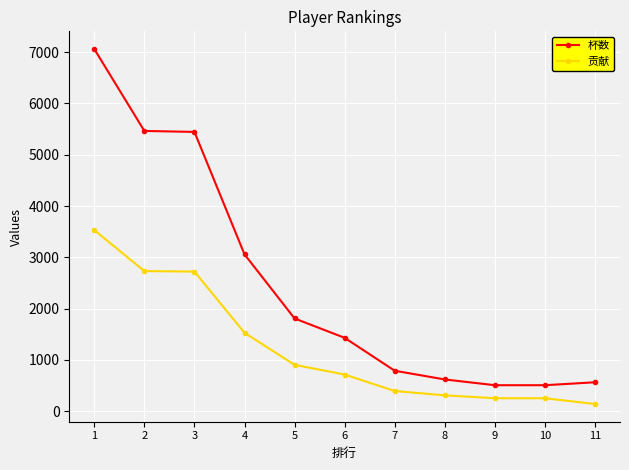

At which label is 贡献 closest to 1835?

4